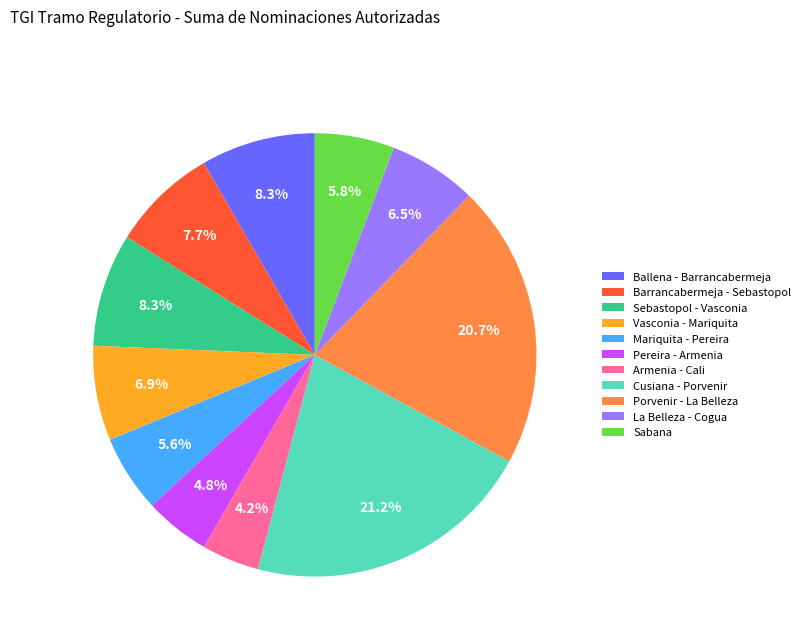

Does Vasconia - Mariquita represent more than half of the total?

No